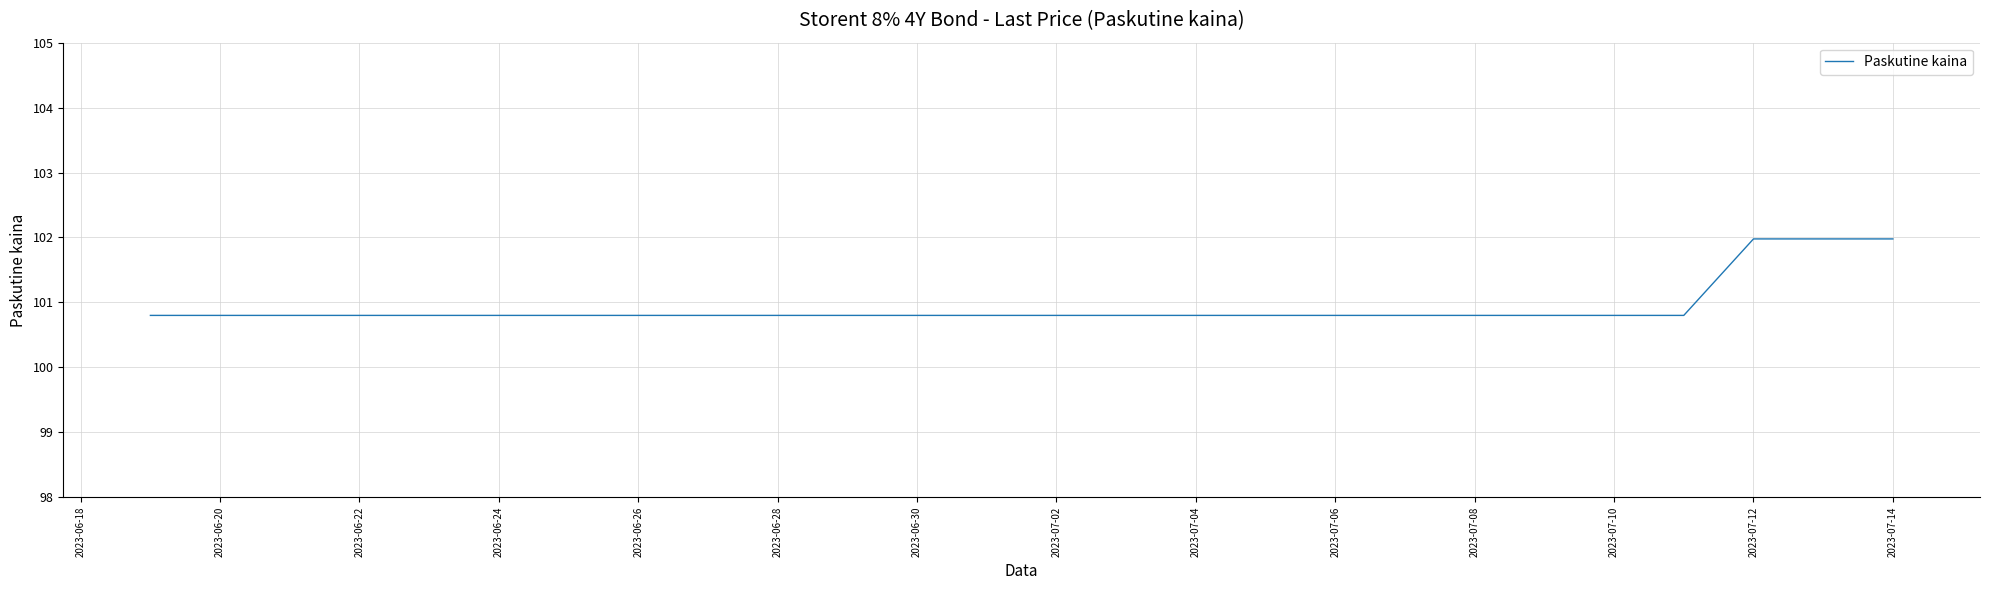

What is the maximum value shown in the chart?

102.0